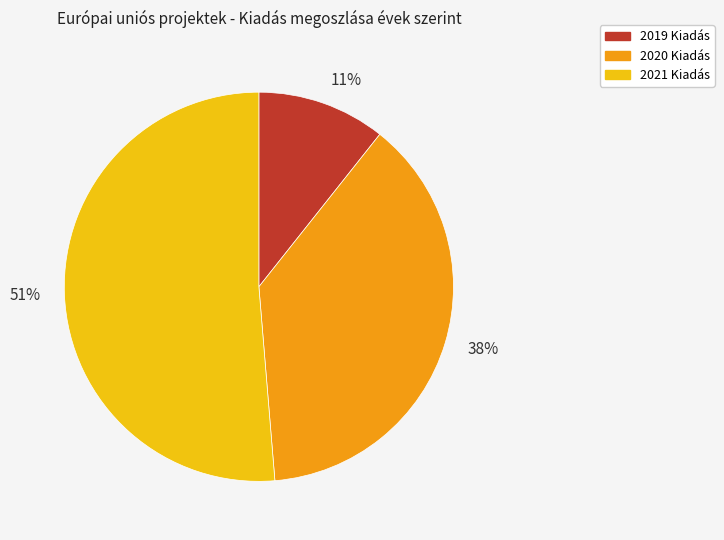

Do 11% and 38% together represent more than half of the pie?

No